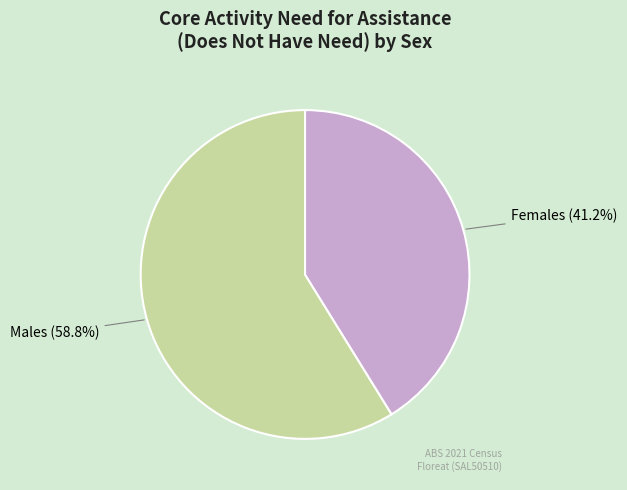

What is the smallest slice in the pie chart?

Females